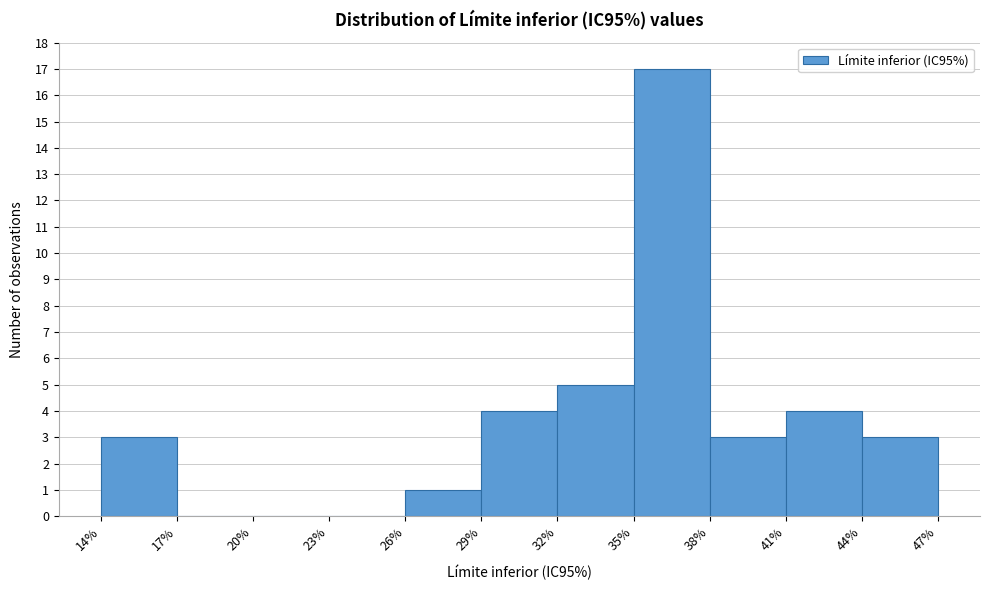

Reading left to right, list every bar in this chart as the range it spans on the x-axis followed by its height. The values are not printed on the chart, so give them approximately, as read against the axis.

14% to 17%: 3
17% to 20%: 0
20% to 23%: 0
23% to 26%: 0
26% to 29%: 1
29% to 32%: 4
32% to 35%: 5
35% to 38%: 17
38% to 41%: 3
41% to 44%: 4
44% to 47%: 3